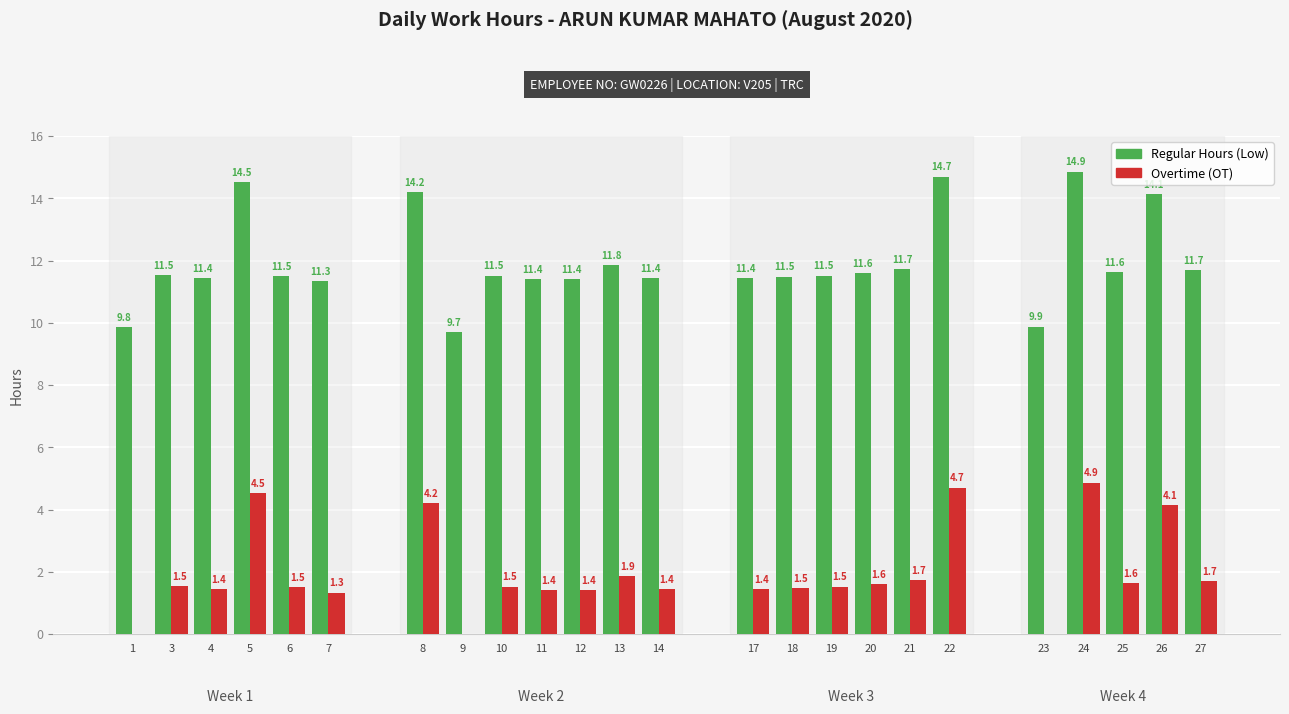

Which label corresponds to the largest value in the chart?

24